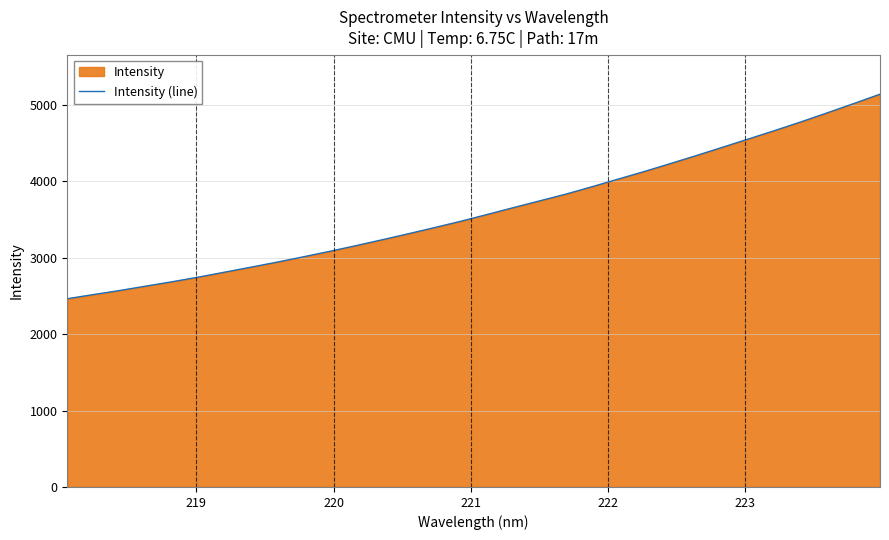

What is the difference between the maximum and minimum values?

2674.8